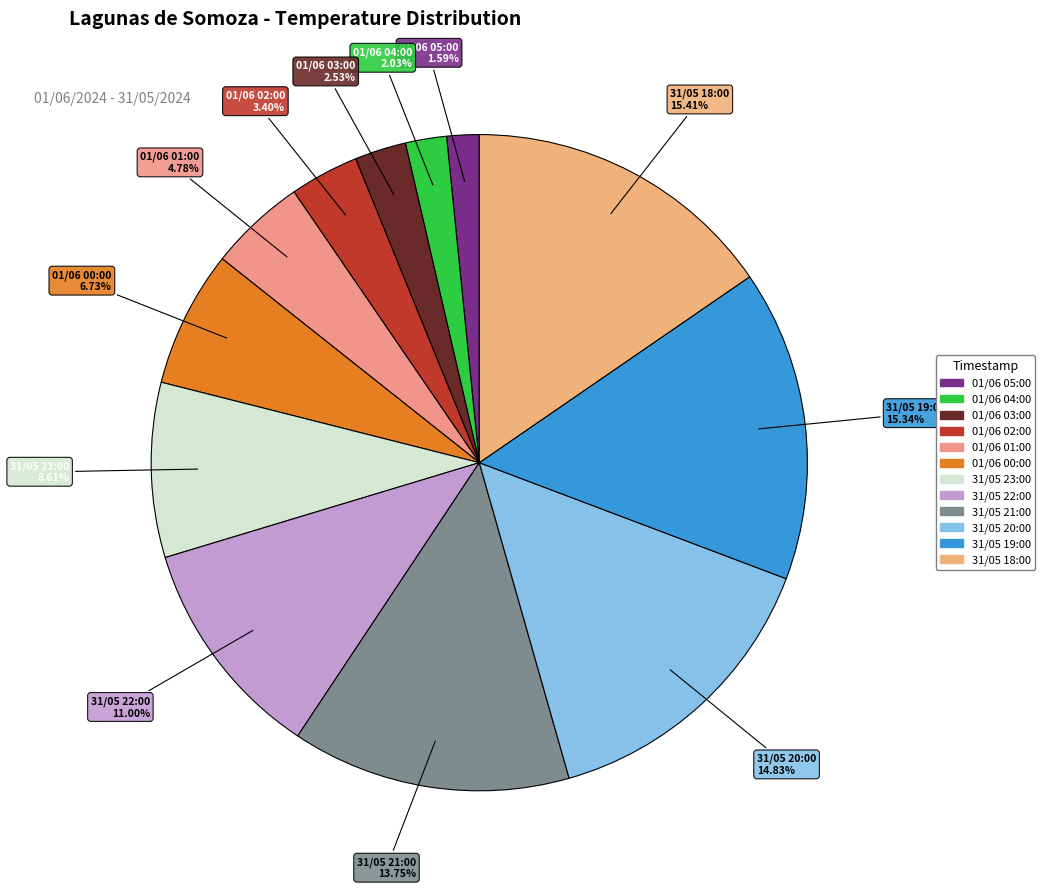

Do 31/05 19:00 and 31/05 22:00 together represent more than half of the pie?

No